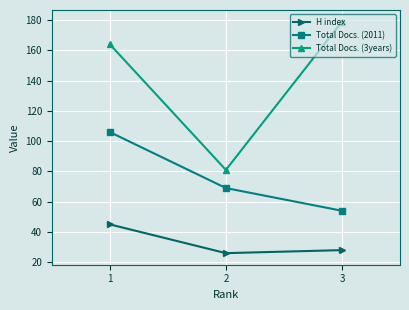

What is the value of the Total Docs. (2011) point at the 1st from the left?

106